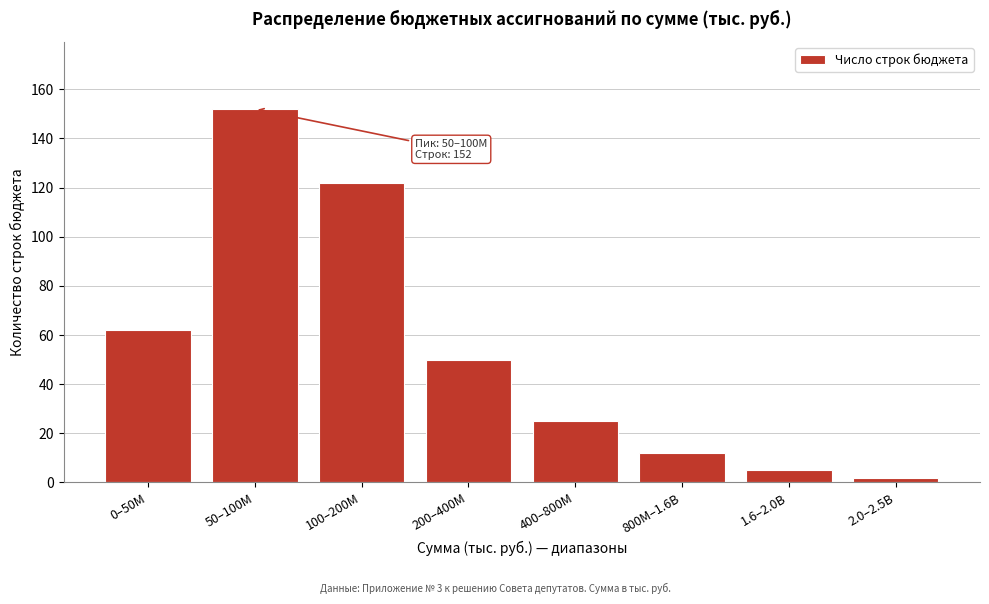

Reading left to right, what are all the values shown in this chart?

0–50M=62	50–100M=152	100–200M=122	200–400M=50	400–800M=25	800M–1.6B=12	1.6–2.0B=5	2.0–2.5B=2